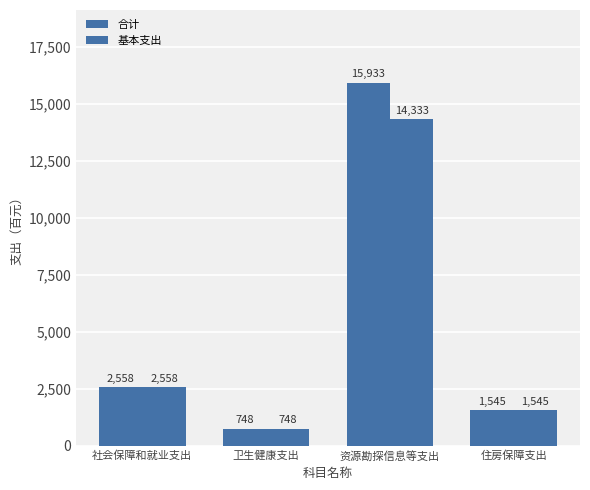

At which label is 基本支出 closest to 7540?

社会保障和就业支出